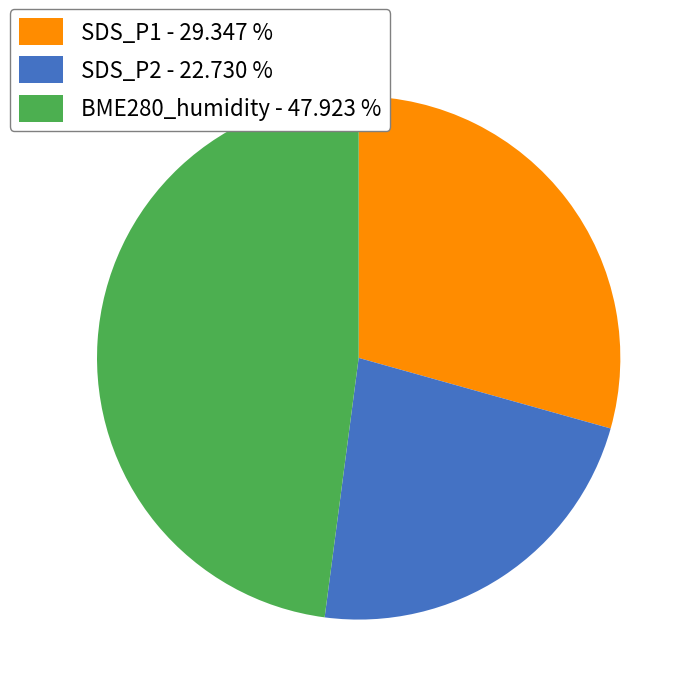

Which has a higher value, SDS_P1 or BME280_humidity?

BME280_humidity